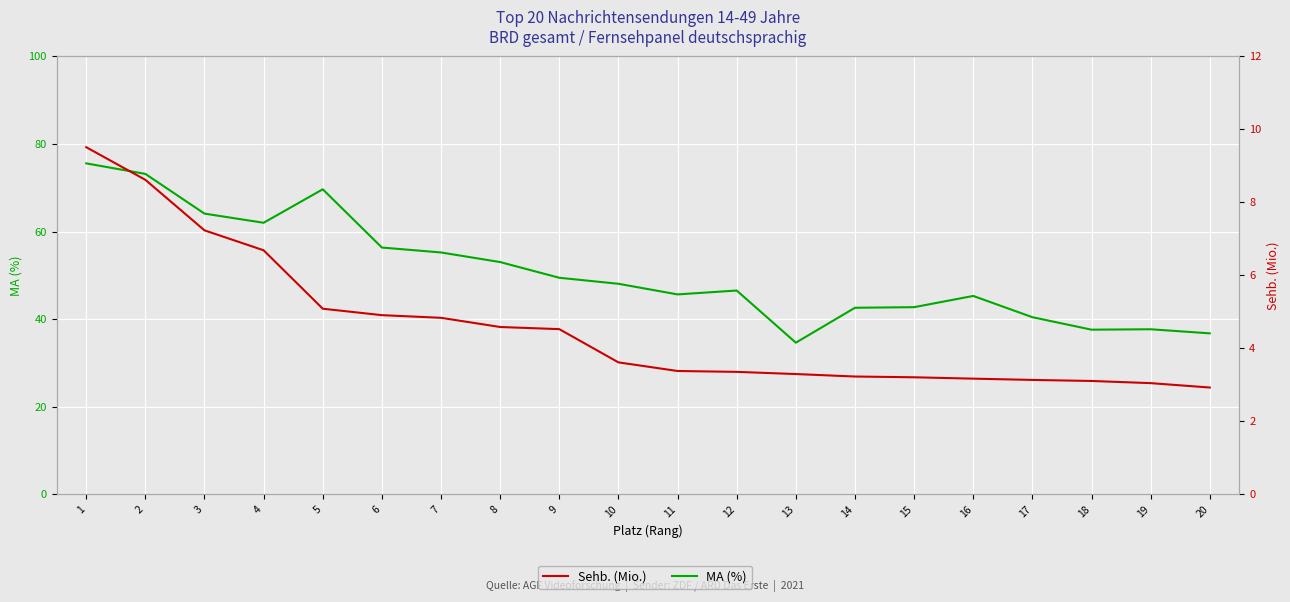

What are all the series names shown in the legend?

MA (%), Sehb. (Mio.)